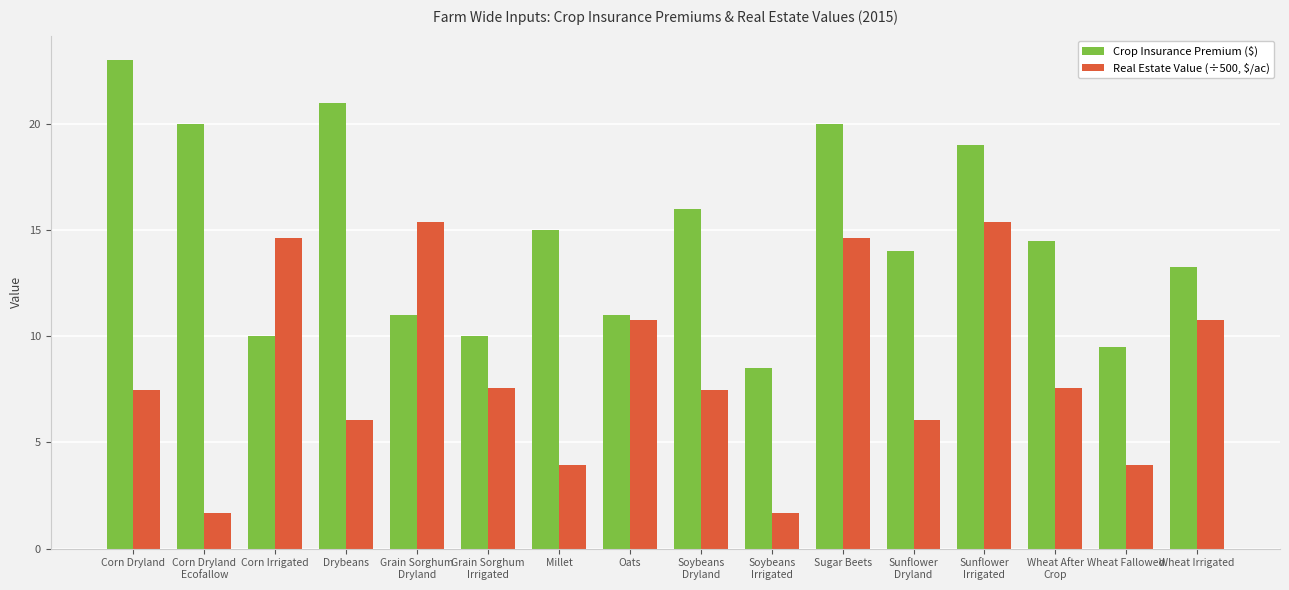

What is the difference between the maximum and minimum values in the Real Estate Value (÷500, $/ac) series?

13.7